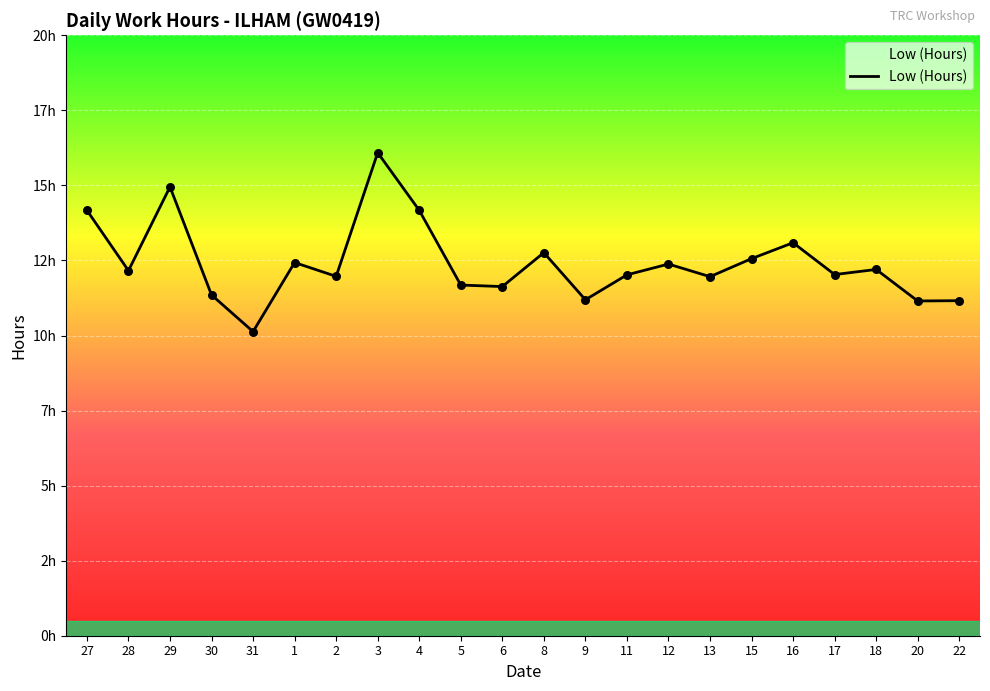

Between 16 and 17, which is larger?

16